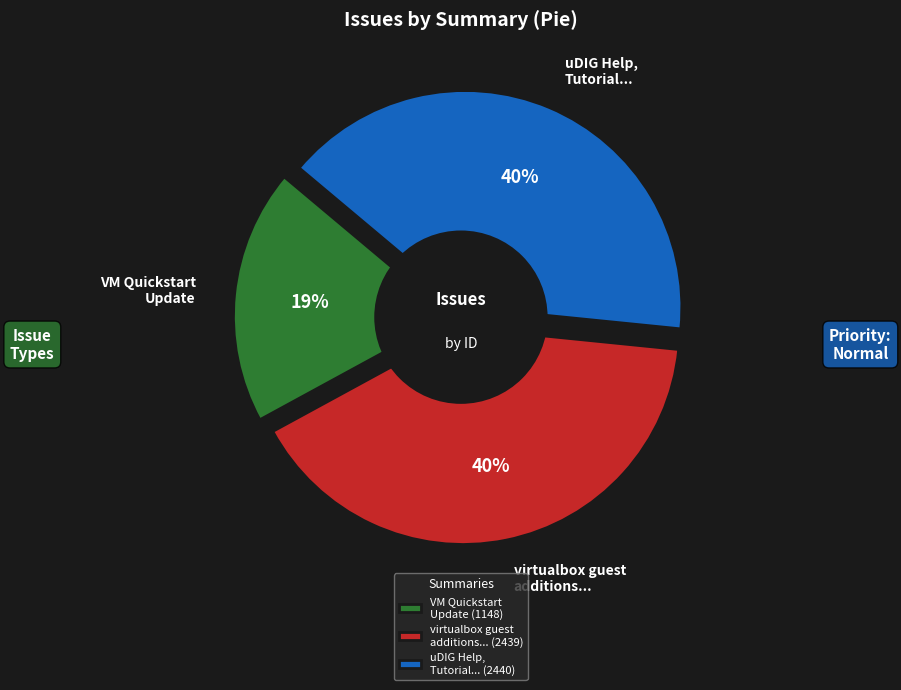

What is the total percentage of virtualbox guest additions are already installed and VM Quickstart Update?

59.5%